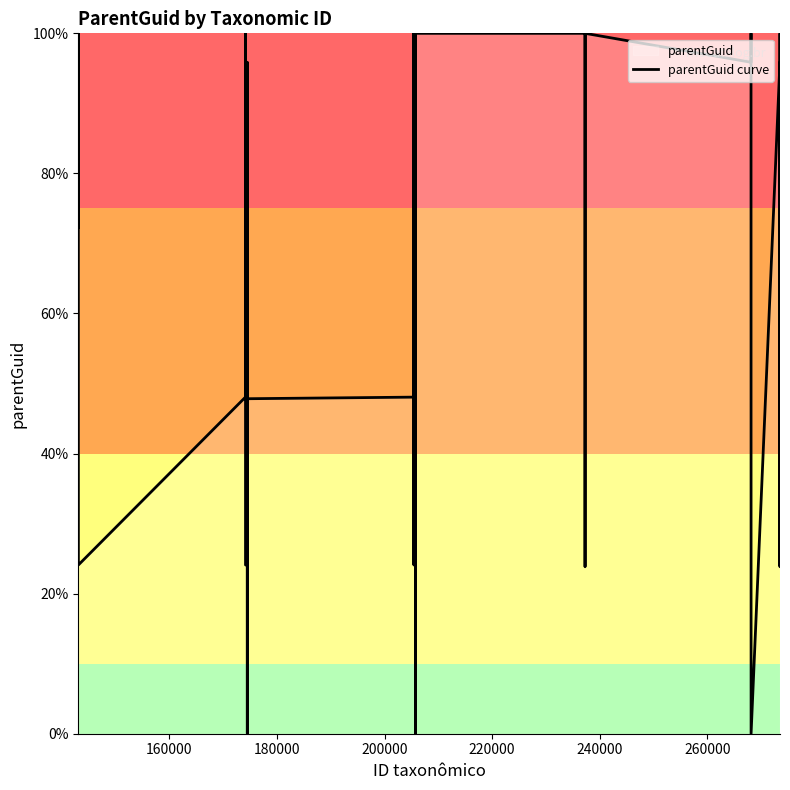

What is the maximum value shown in the chart?

100.0